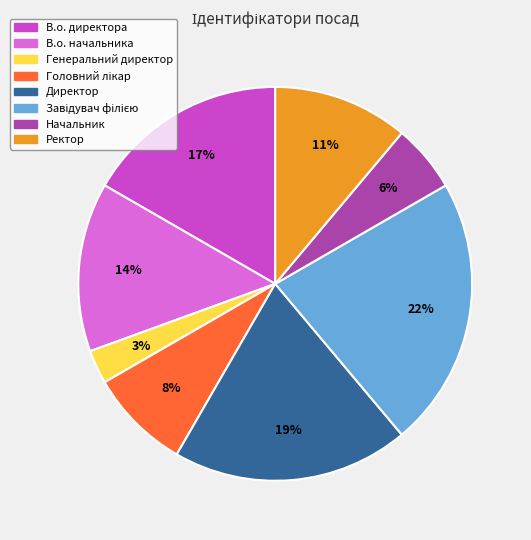

Is it true that В.о. директора is 17% of the pie?

True